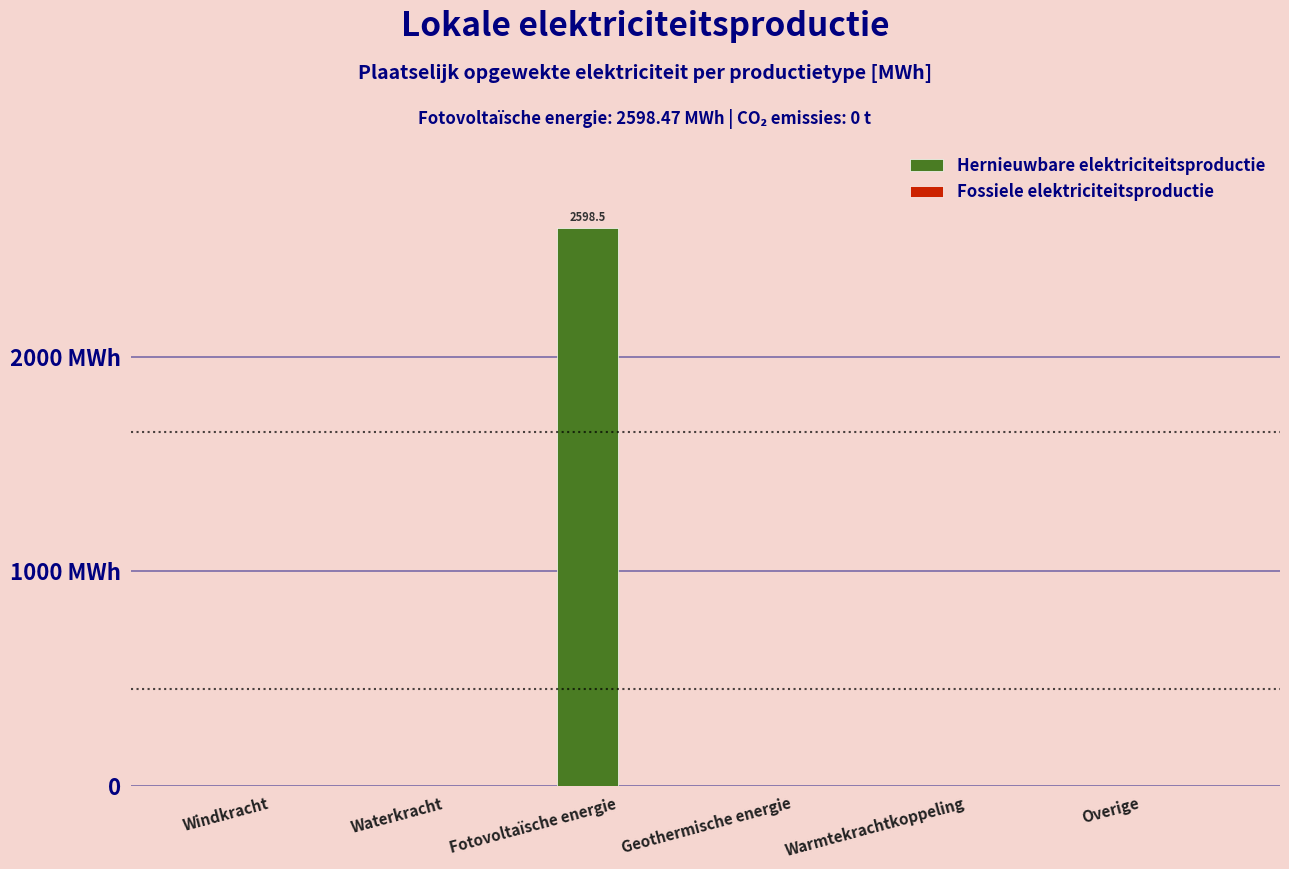

What is the label of the 2nd bar from the left?

Waterkracht